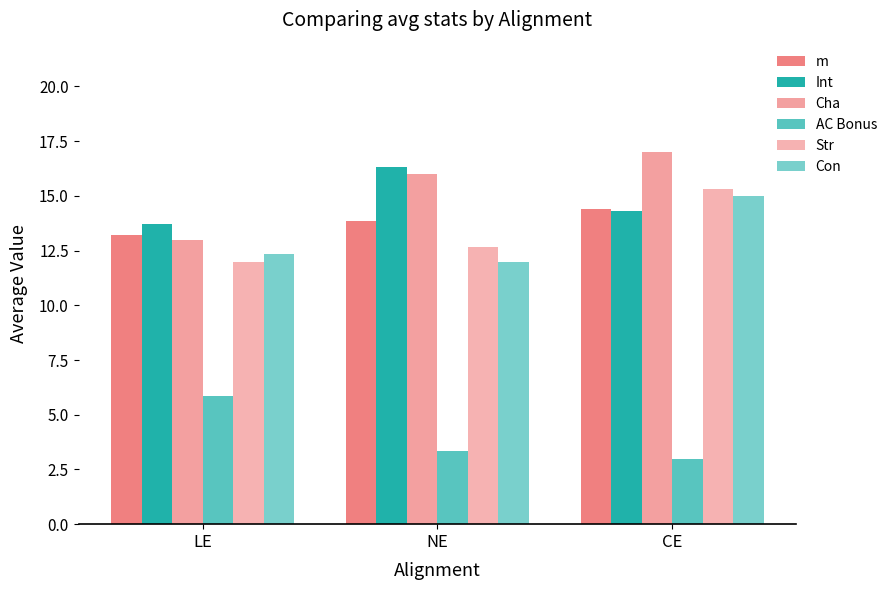

Count the number of categories in the chart.

3